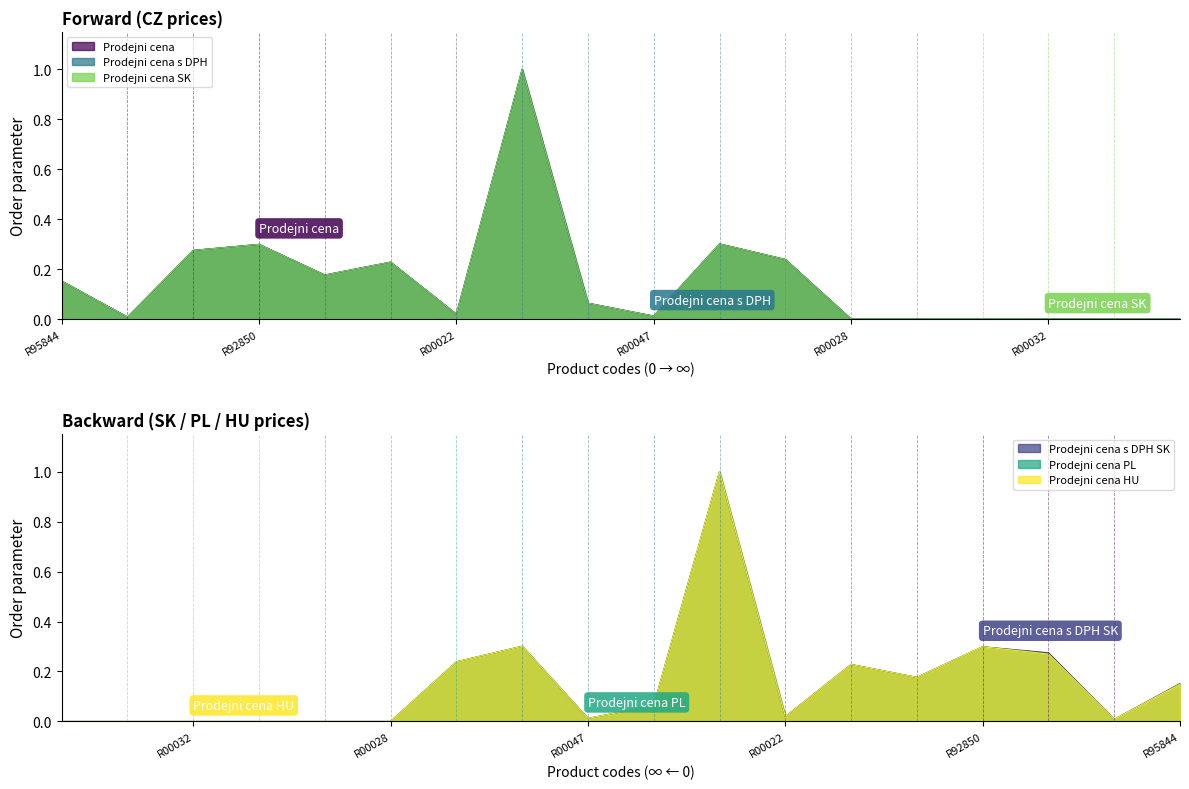

What is the label of the 10th point from the right?

R00014